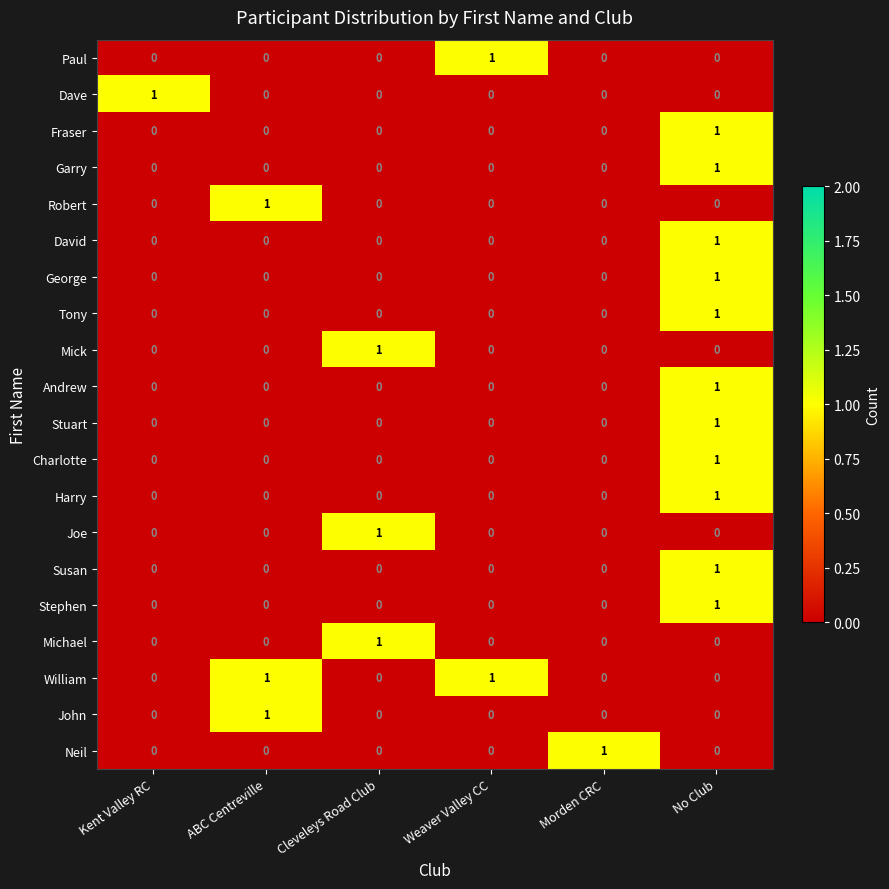

At how many categories does at least one series exceed 0?

6